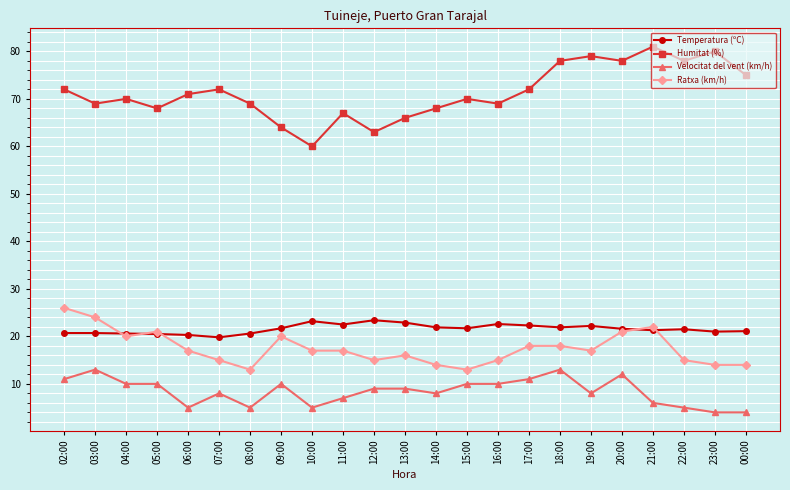

How many data points does each series have?

23